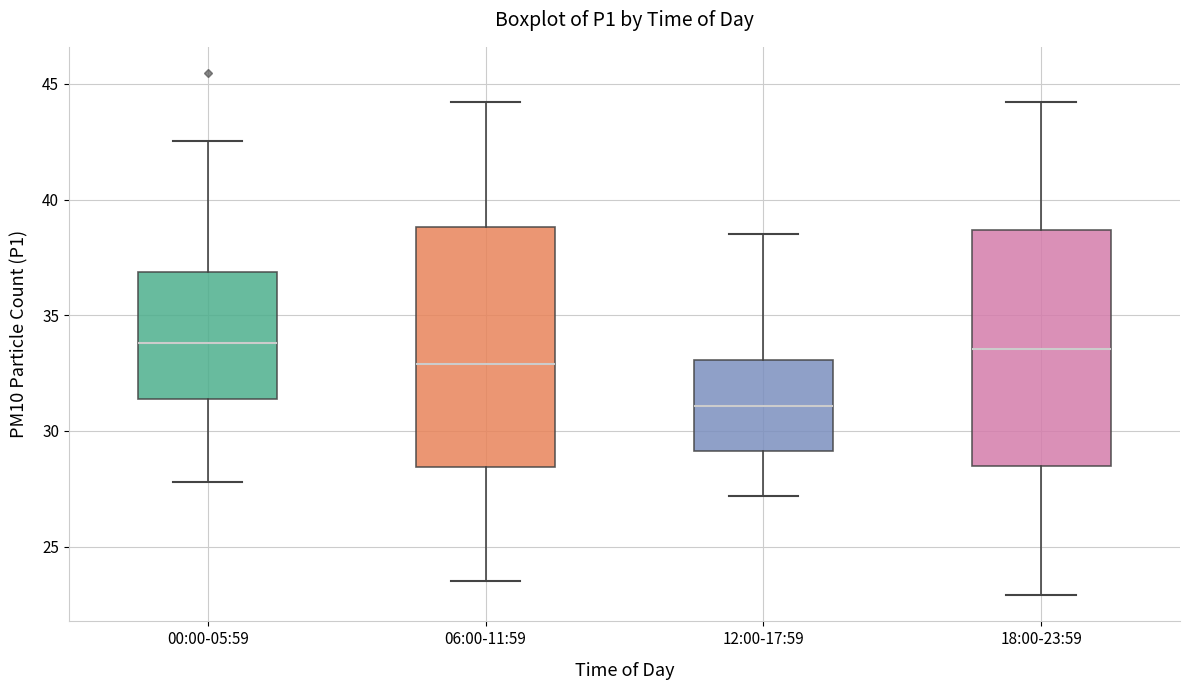

Reading left to right, read every box against the y-axis: the position of its median line, the range the box covers, and the ends of its whiskers. The values are not printed on the chart, so give them approximately, as read against the axis.

00:00-05:59: median 34.0, box 31.5 to 37.0, whiskers 28.0 to 42.5
06:00-11:59: median 33.0, box 28.5 to 39.0, whiskers 23.5 to 44.0
12:00-17:59: median 31.0, box 29.0 to 33.0, whiskers 27.0 to 38.5
18:00-23:59: median 33.5, box 28.5 to 38.5, whiskers 23.0 to 44.0